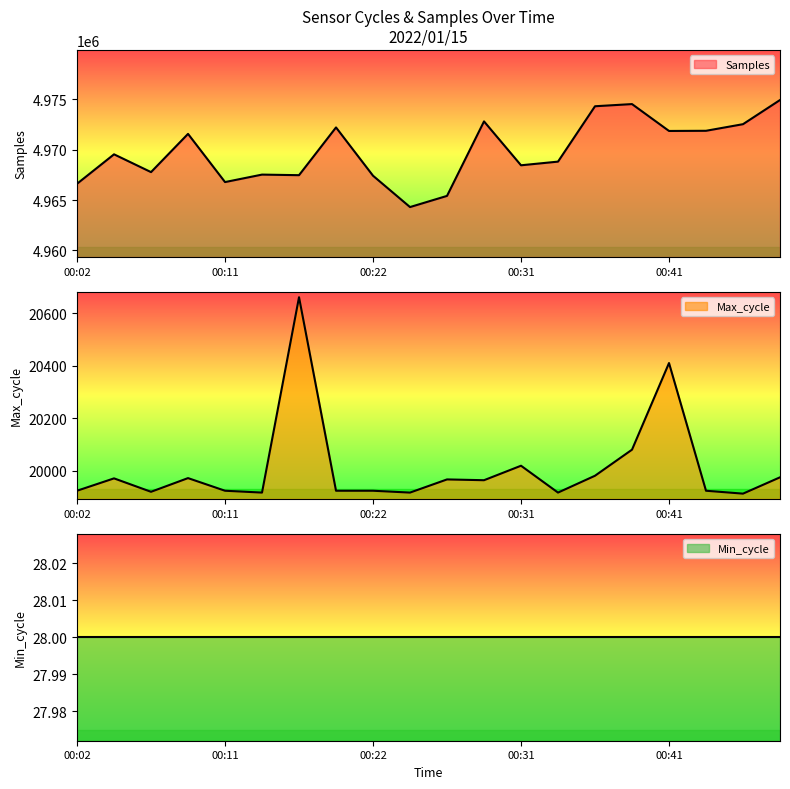

What is the difference between the second highest and minimum values in the Samples series?

10227